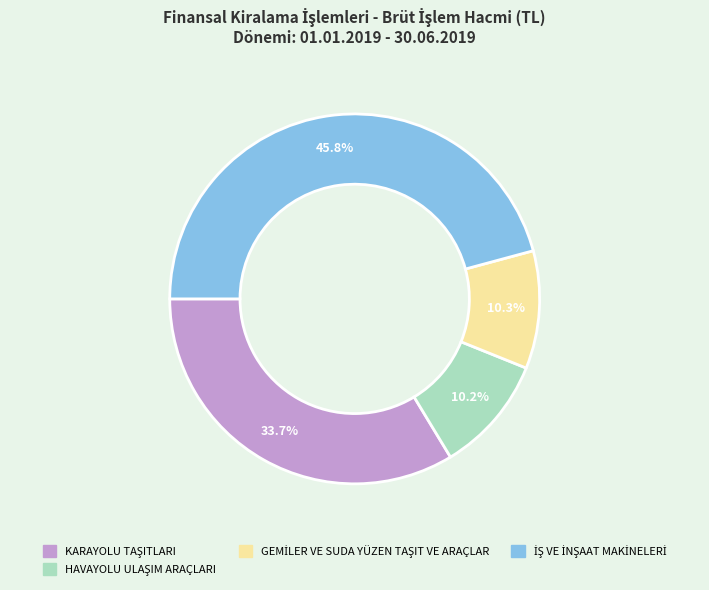

Does any single category account for the majority?

No